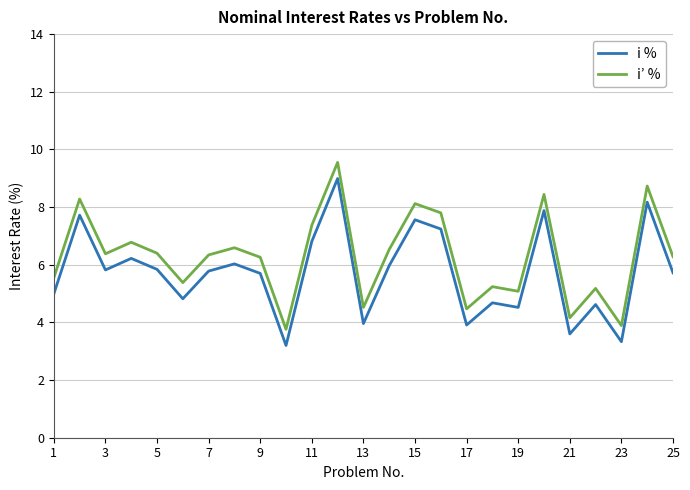

What is the difference between the maximum and minimum values in the i % series?

5.8